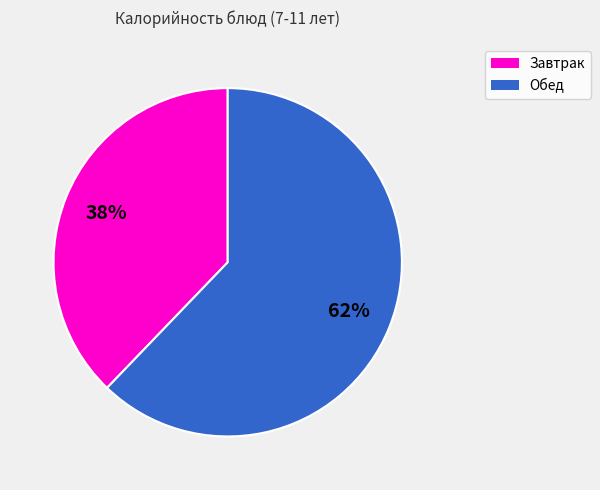

Rank the categories by value from lowest to highest.

Завтрак, Обед